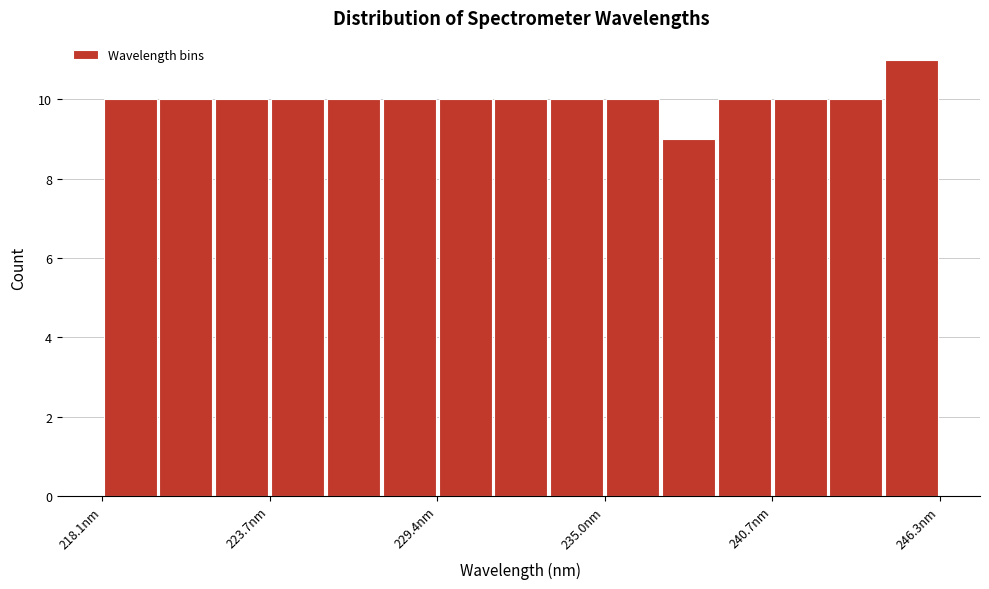

Around what value on the x-axis is the tallest bar? Give the approximate position of its centre, as read against the axis.

245